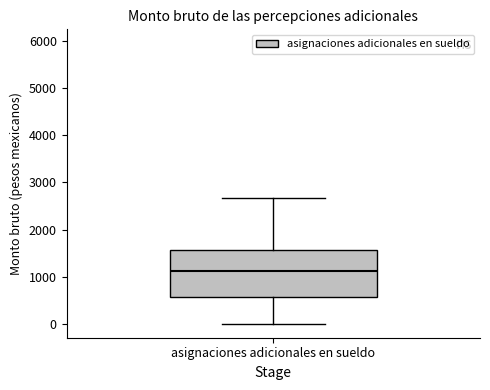

Read this box plot against the y-axis: the position of the median line, the range covered by the box, and the ends of both whiskers. The values are not printed on the chart, so give them approximately, as read against the axis.

median 1100, box 600 to 1600, whiskers 0 to 2700